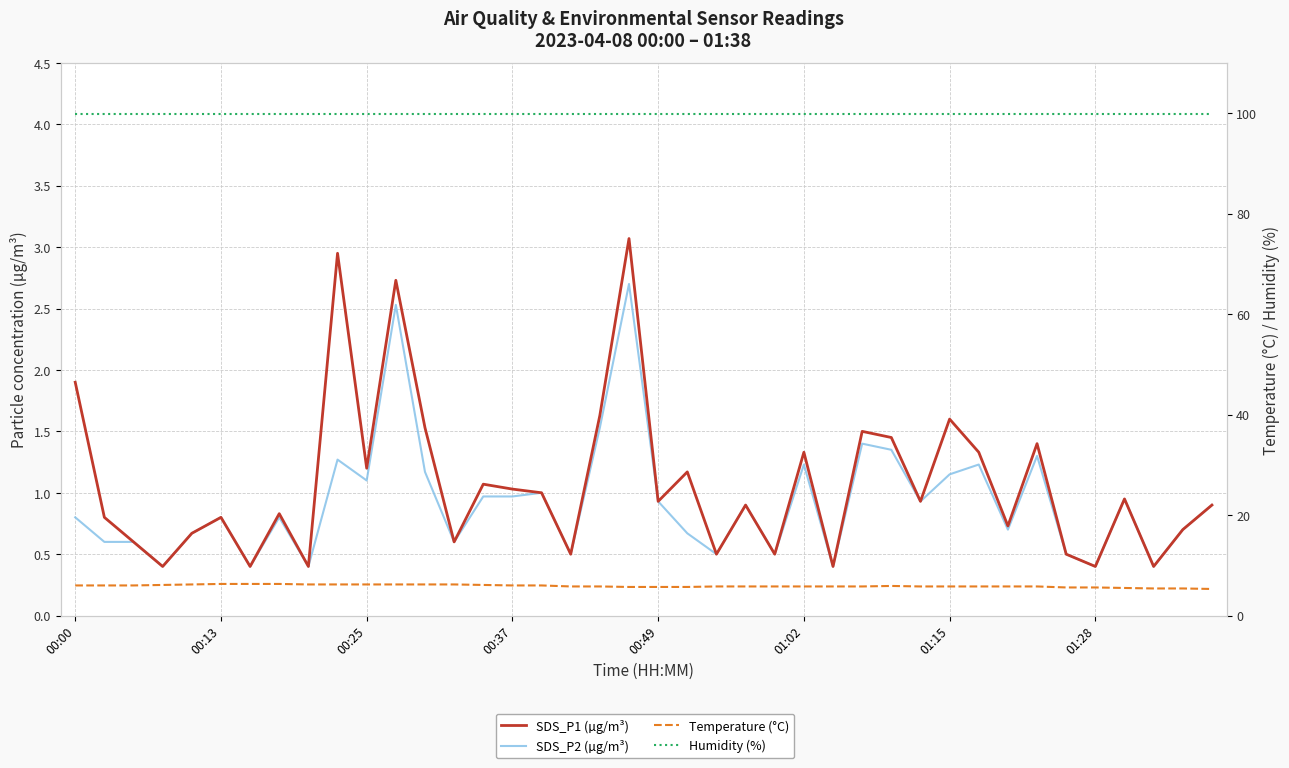

Is it true that SDS_P1 (µg/m³) equals 0.5 at 00:13?

False